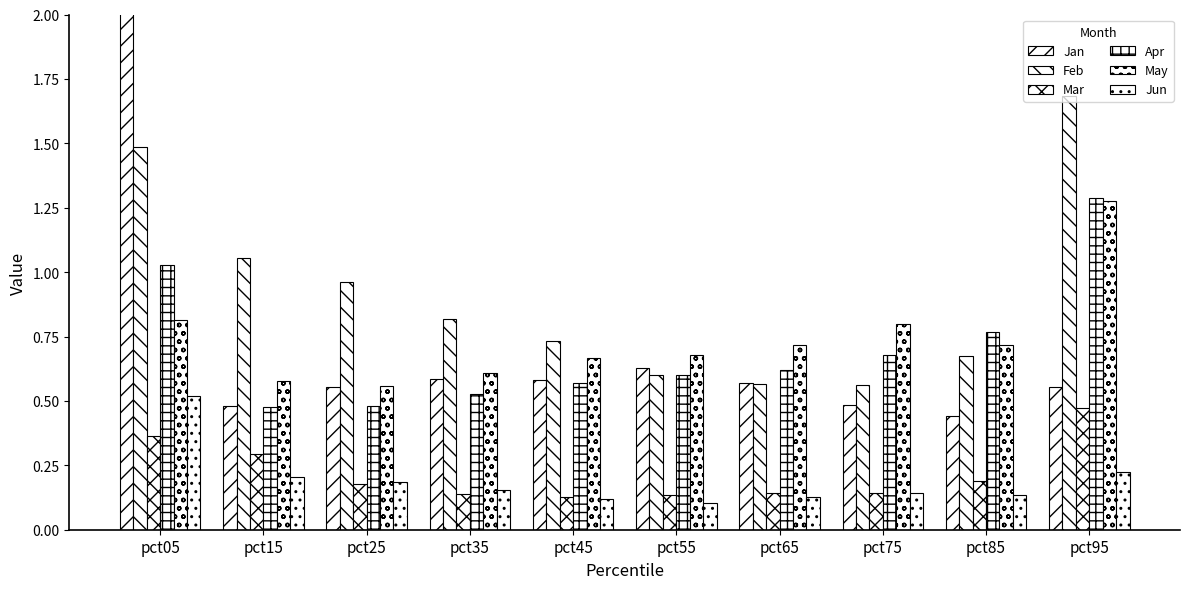

At pct25, list the series in order from smallest to largest.

Mar, Jun, Apr, Jan, May, Feb